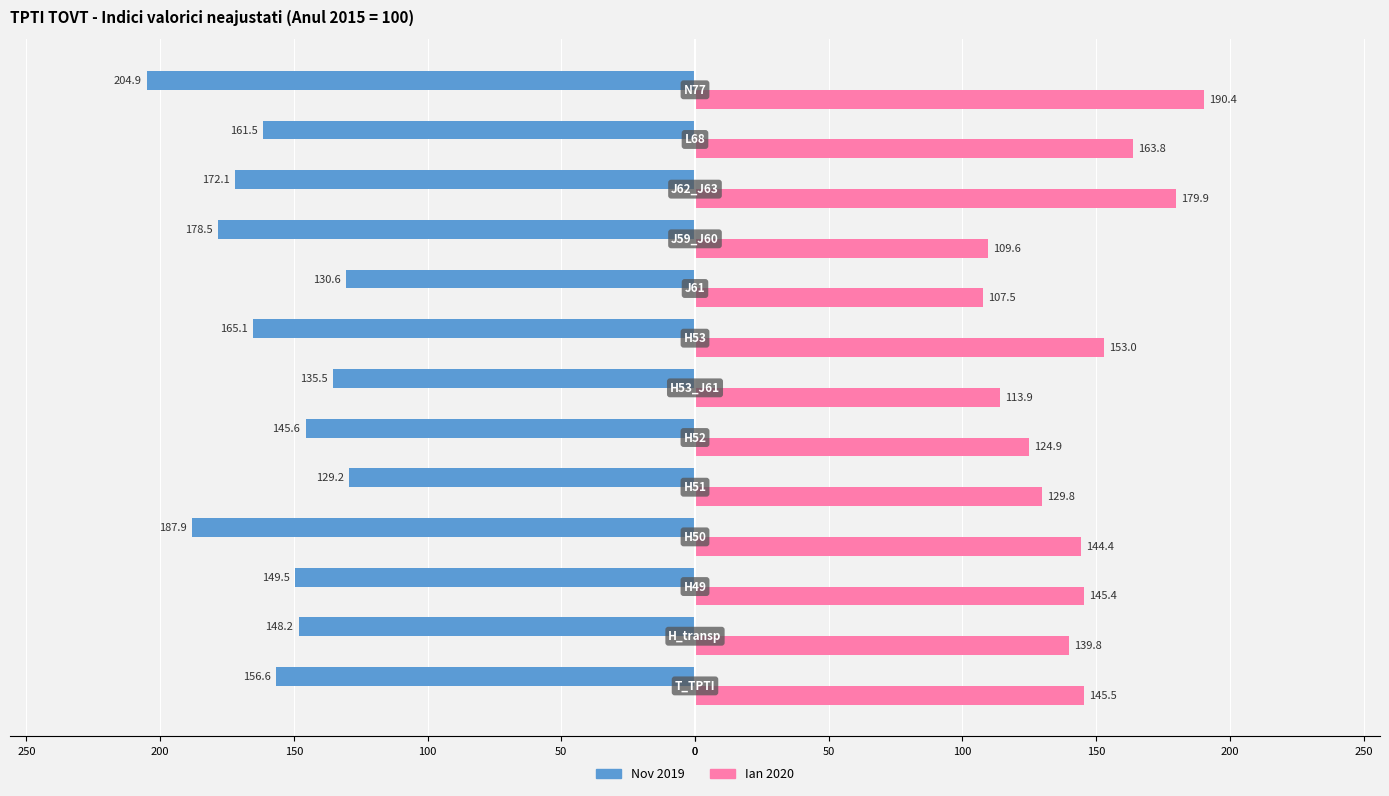

What are all the series names shown in the legend?

Nov 2019, Ian 2020